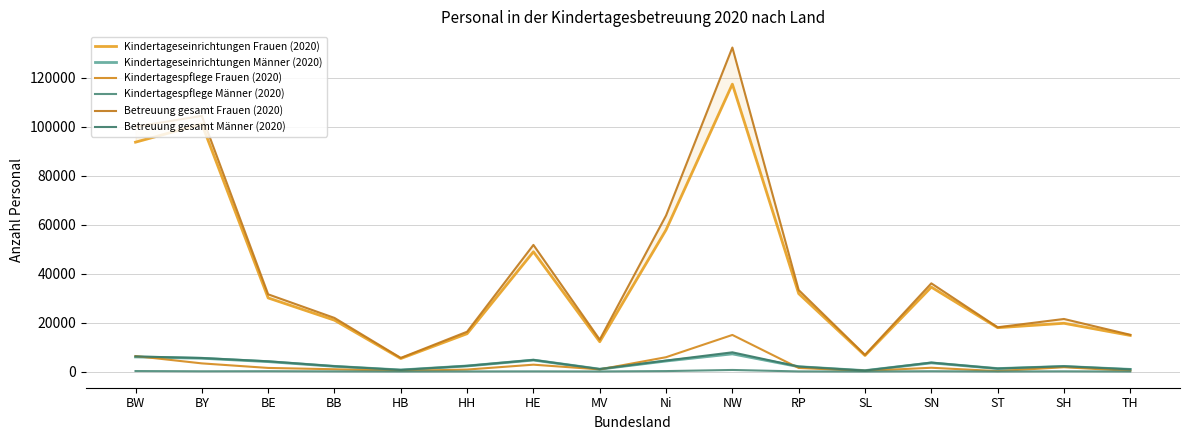

Reading left to right, what are all the values shown in this chart?

Kindertageseinrichtungen Frauen (2020): BW=93657	BY=101075	BE=30054	BB=20961	HB=5310	HH=15455	HE=48900	MV=12167	Ni=57850	NW=117355	RP=31822	SL=6536	SN=34471	ST=17898	SH=19704	TH=14735
Kindertageseinrichtungen Männer (2020): BW=5963	BY=5424	BE=4044	BB=2124	HB=639	HH=2273	HE=4680	MV=970	Ni=4298	NW=7207	RP=1981	SL=383	SN=3538	ST=1210	SH=2076	TH=885
Kindertagespflege Frauen (2020): BW=6313	BY=3330	BE=1473	BB=930	HB=253	HH=808	HE=2801	MV=874	Ni=5854	NW=14944	RP=1459	SL=259	SN=1545	ST=178	SH=1759	TH=274
Kindertagespflege Männer (2020): BW=199	BY=95	BE=128	BB=61	HB=11	HH=39	HE=69	MV=32	Ni=184	NW=642	RP=46	SL=11	SN=115	ST=12	SH=78	TH=6
Betreuung gesamt Frauen (2020): BW=99970	BY=104405	BE=31527	BB=21891	HB=5563	HH=16263	HE=51701	MV=13041	Ni=63704	NW=132299	RP=33281	SL=6795	SN=36016	ST=18076	SH=21463	TH=15009
Betreuung gesamt Männer (2020): BW=6162	BY=5519	BE=4172	BB=2185	HB=650	HH=2312	HE=4749	MV=1002	Ni=4482	NW=7849	RP=2027	SL=394	SN=3653	ST=1222	SH=2154	TH=891